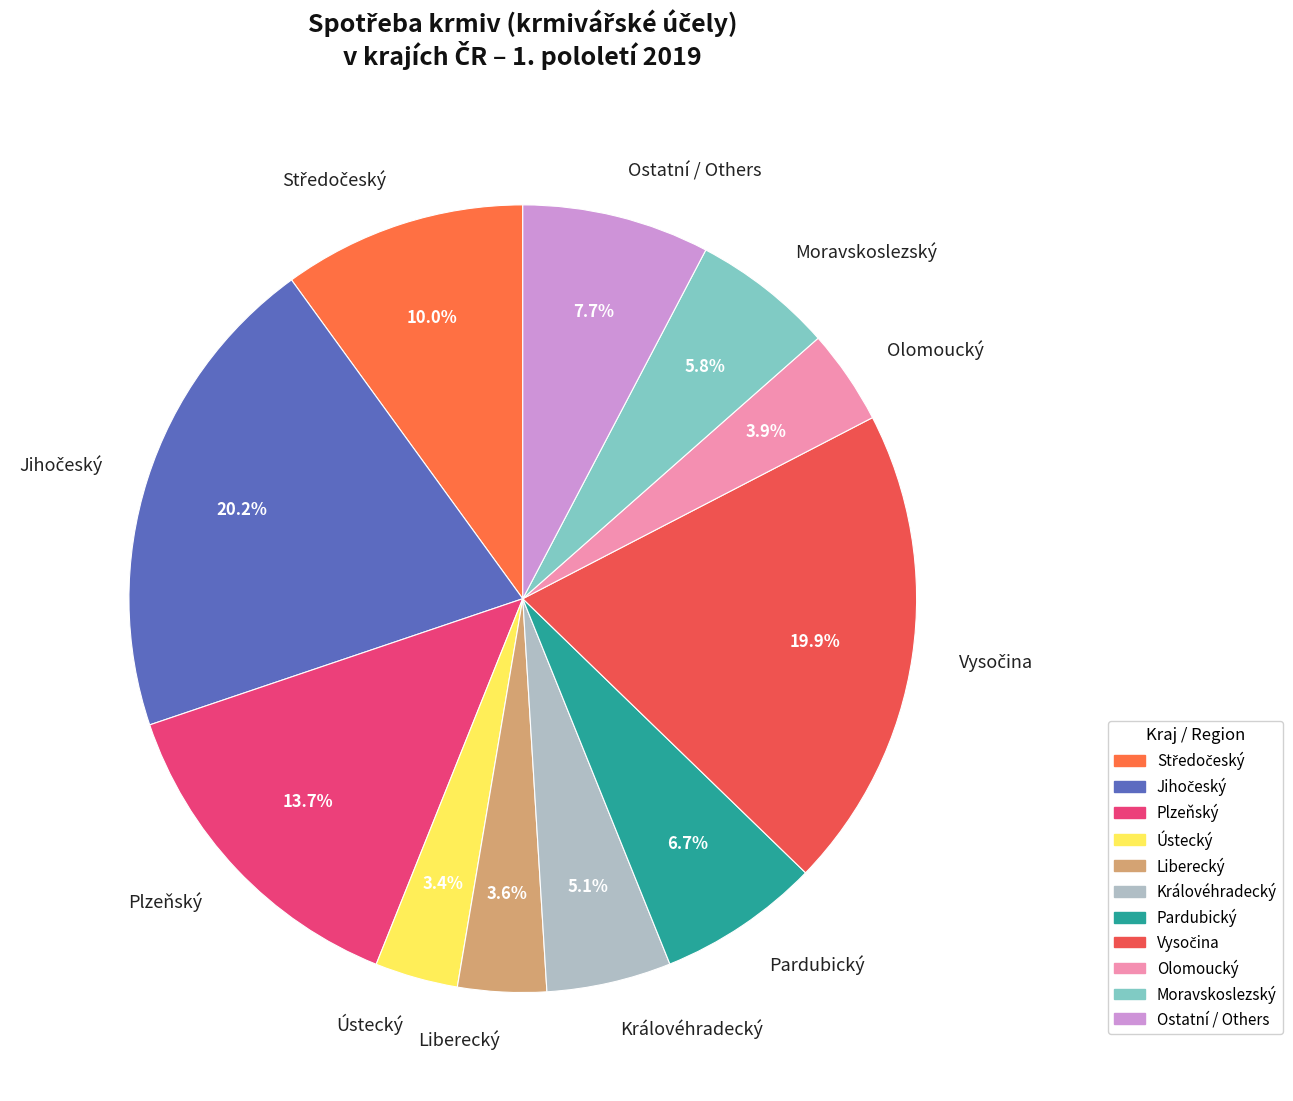

Does Olomoucký represent more than half of the total?

No